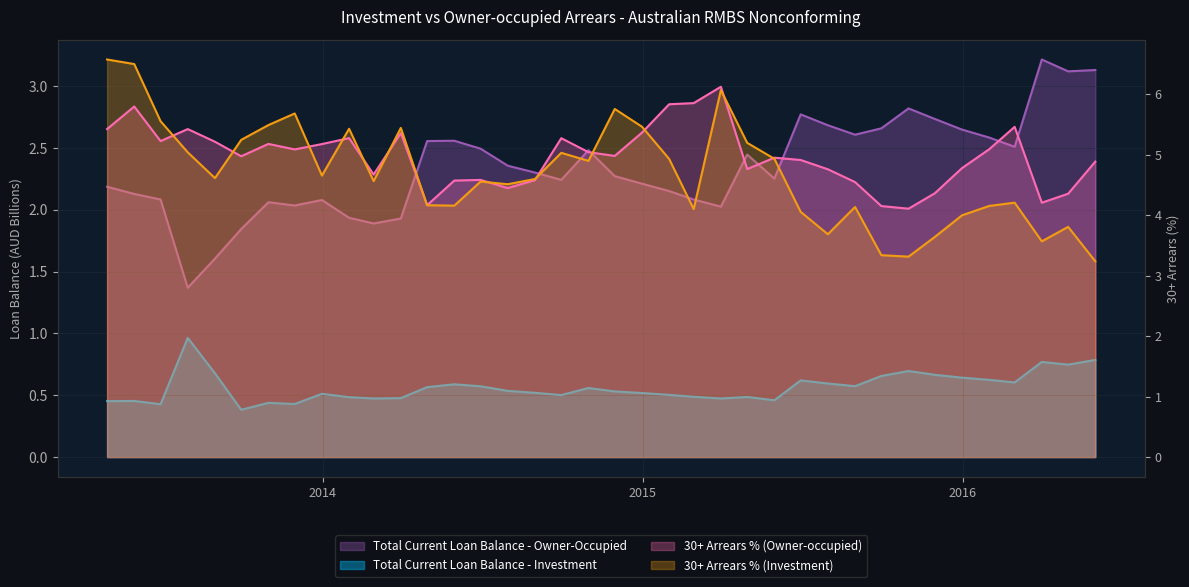

True or false: Total Current Loan Balance - Investment and Total Current Loan Balance - Owner-Occupied cross at least once.

False